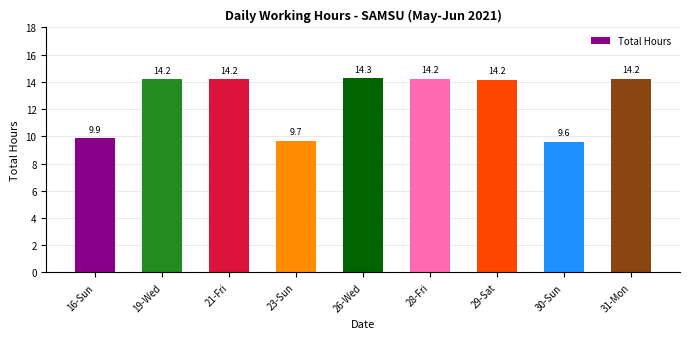

What is the ratio of the value at 28-Fri to the value at 26-Wed?

1.0